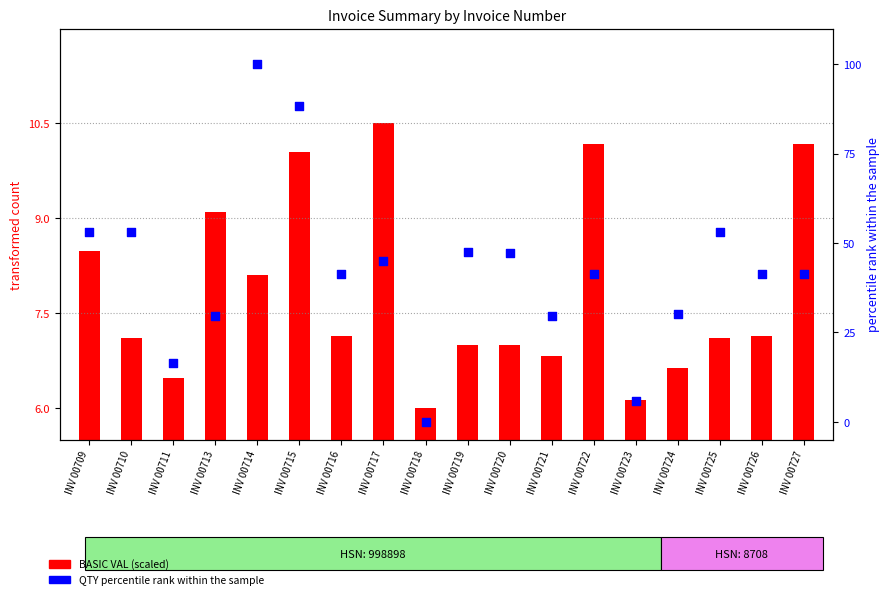

Which series contains the lowest Y value?

QTY percentile rank